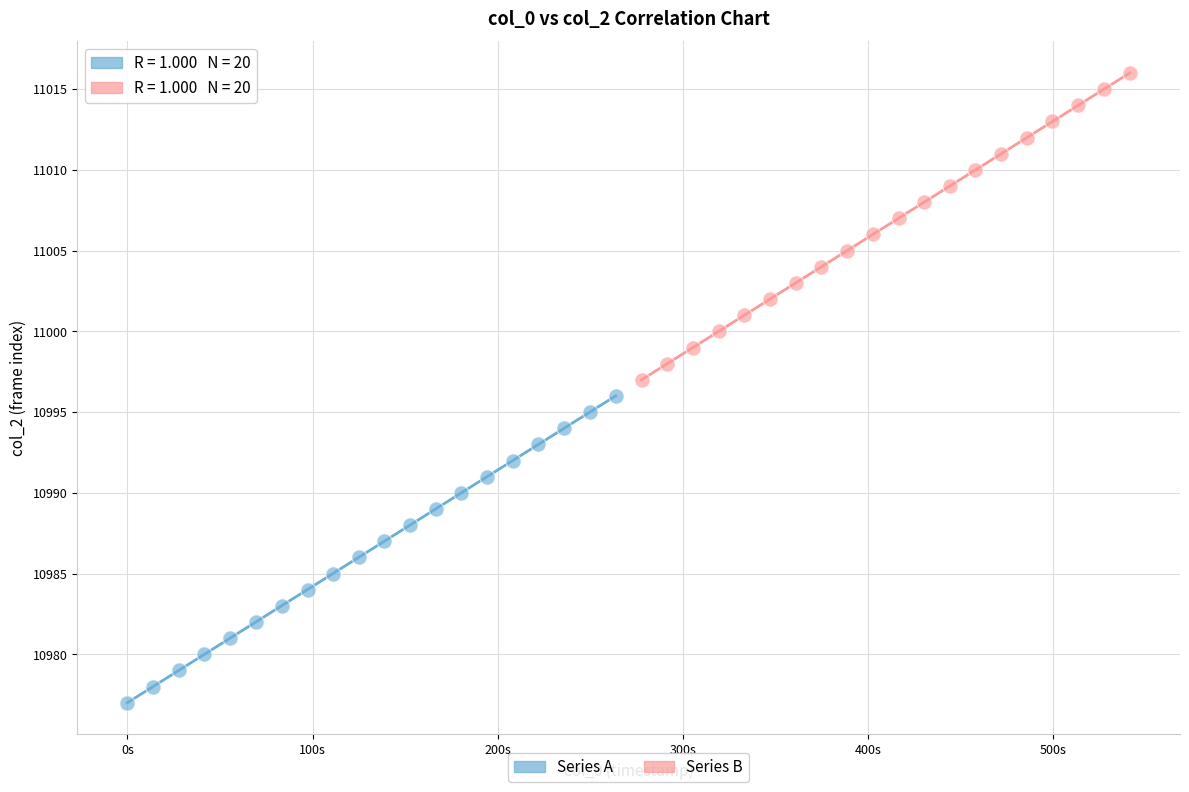

Which series contains the highest Y value?

Series B